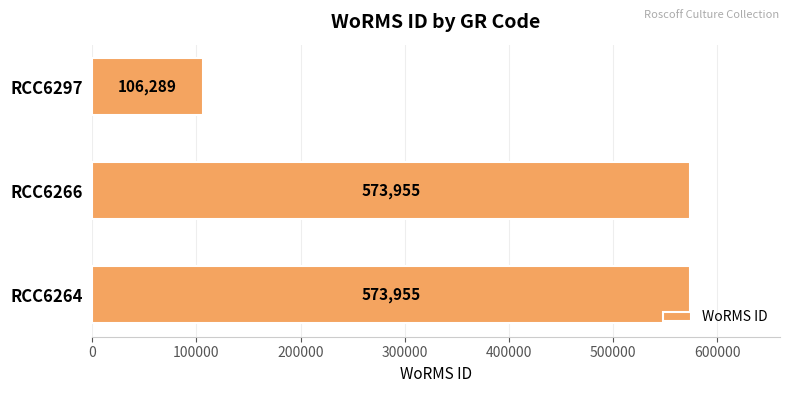

How many values are between 106289 and 573955?

3